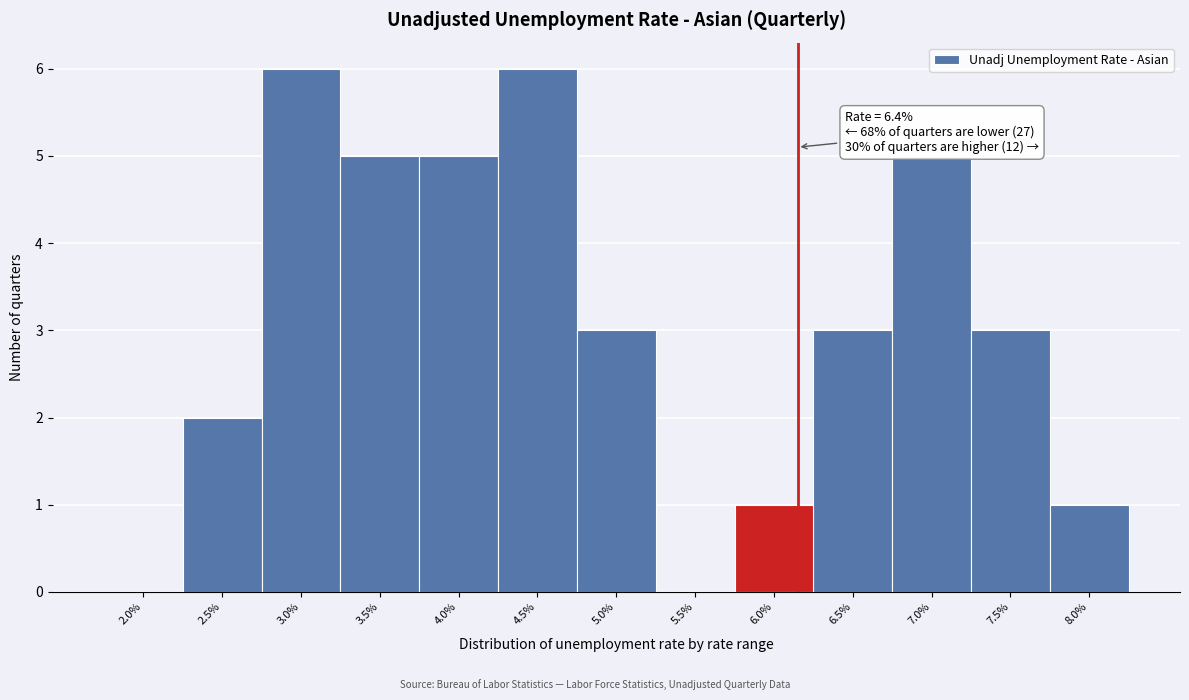

Reading left to right, extract all data points from this chart.

2.0%=0	2.5%=2	3.0%=6	3.5%=5	4.0%=5	4.5%=6	5.0%=3	5.5%=0	6.0%=1	6.5%=3	7.0%=5	7.5%=3	8.0%=1